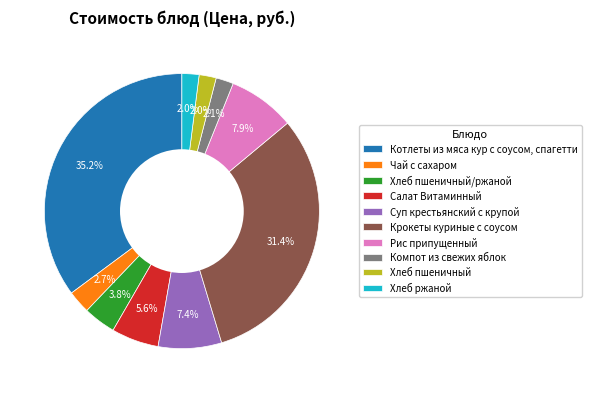

Is there any slice that represents more than half of the pie?

No